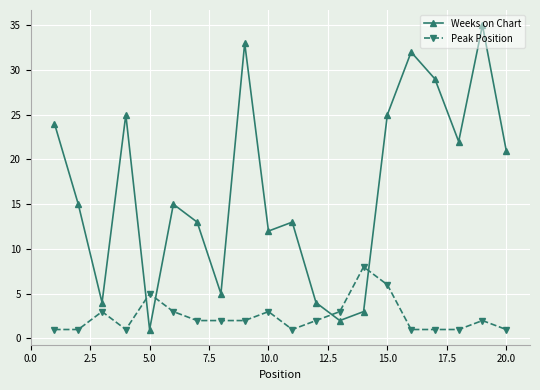

List the series in order of their peak value, highest first.

Weeks on Chart, Peak Position